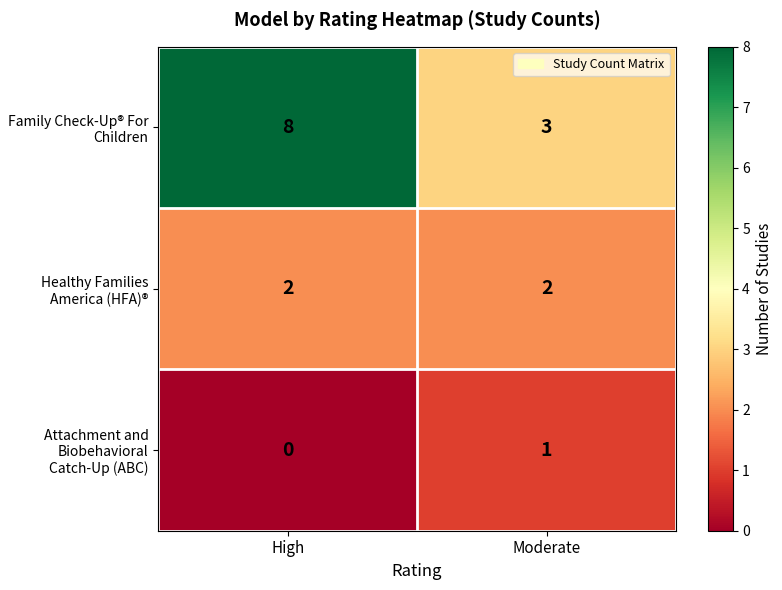

Count the number of categories in the chart.

2